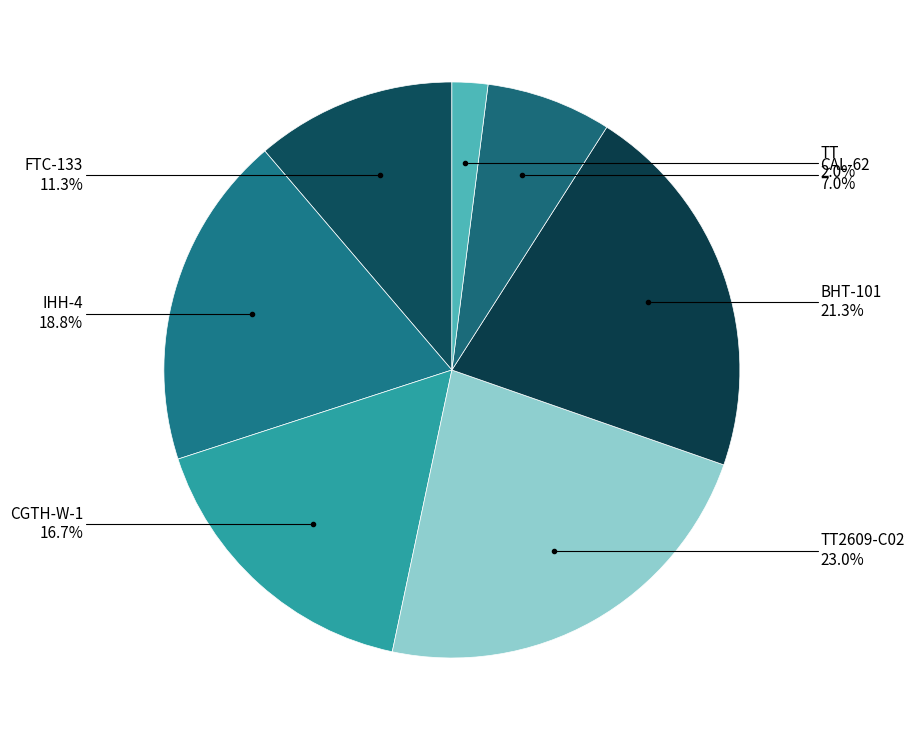

Rank the categories by value from highest to lowest.

TT2609-C02, BHT-101, IHH-4, CGTH-W-1, FTC-133, CAL-62, TT